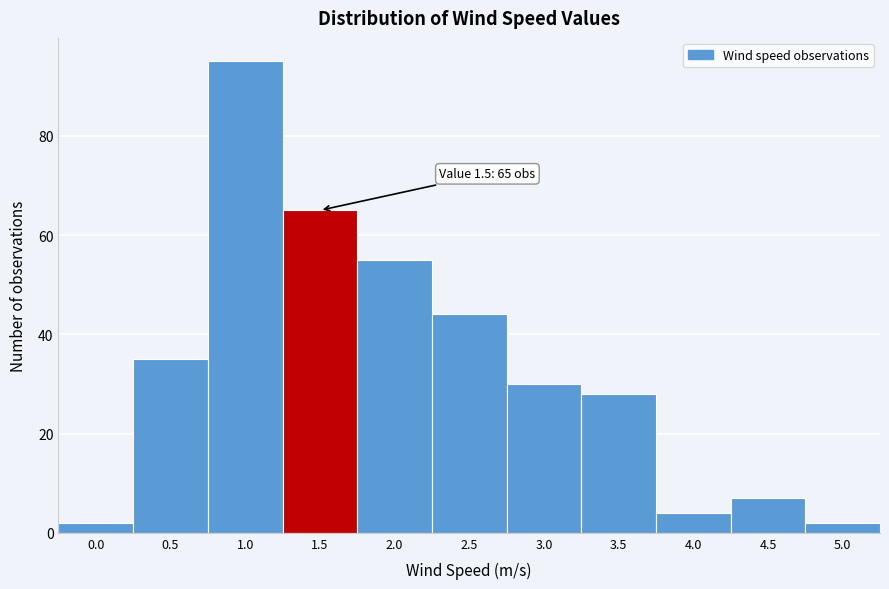

Reading left to right, transcribe all the data shown in this chart.

0.0=2	0.5=35	1.0=95	1.5=65	2.0=55	2.5=44	3.0=30	3.5=28	4.0=4	4.5=7	5.0=2